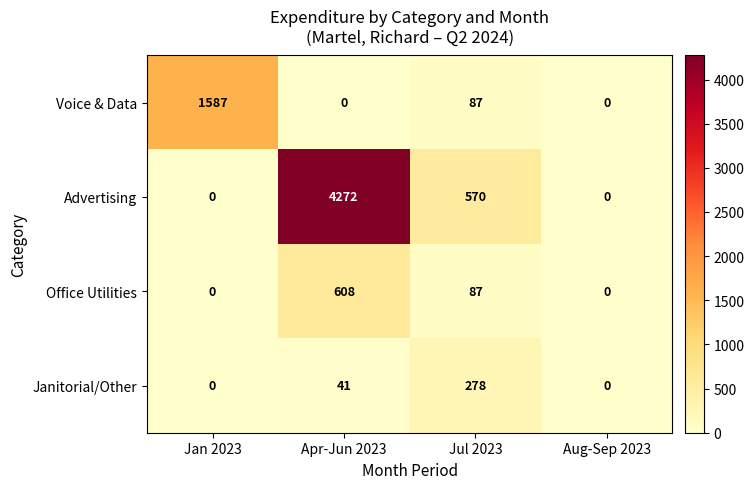

Which series has the widest spread of values?

Advertising